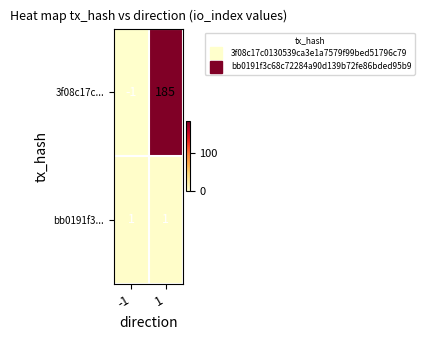

What is the maximum value for 3f08c17c...?

185